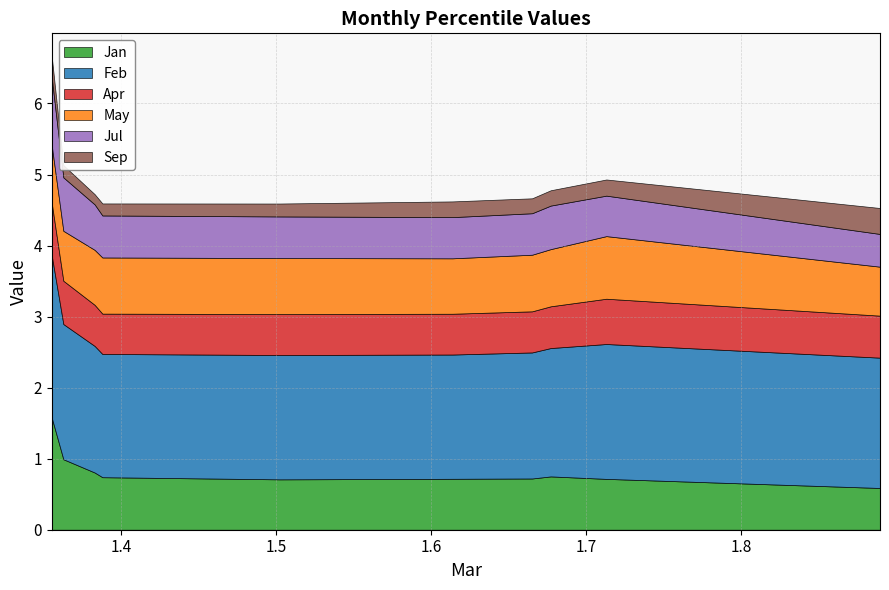

Which series changed the most between pct65 and pct85?

Feb